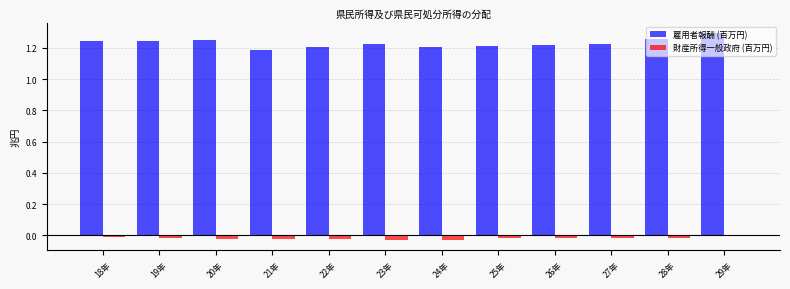

Is the value of 雇用者報酬 (百万円) at 29年 greater than the value of 財産所得一般政府 (百万円) at 18年?

Yes